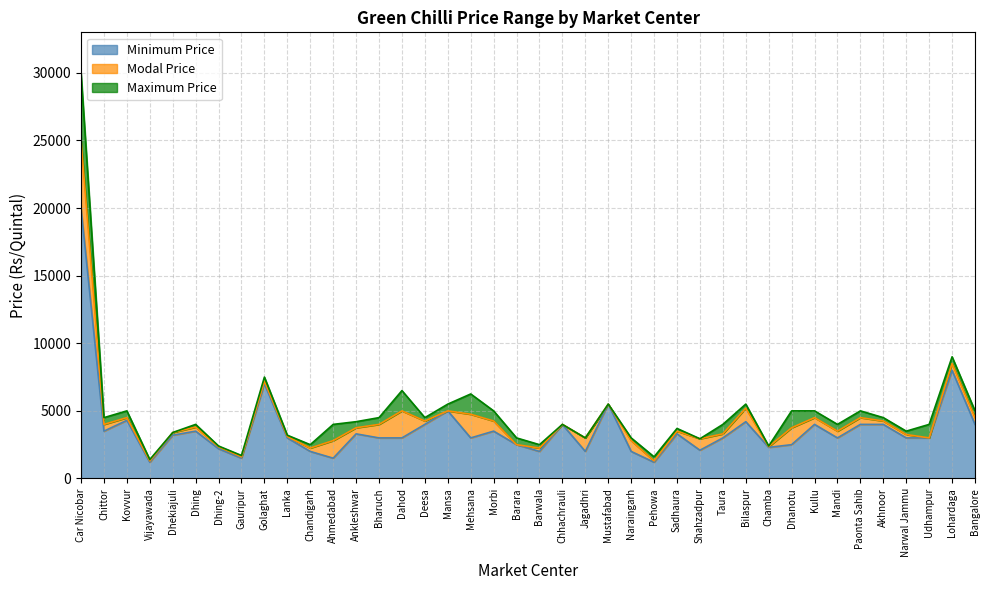

What is the smallest value displayed?

1200